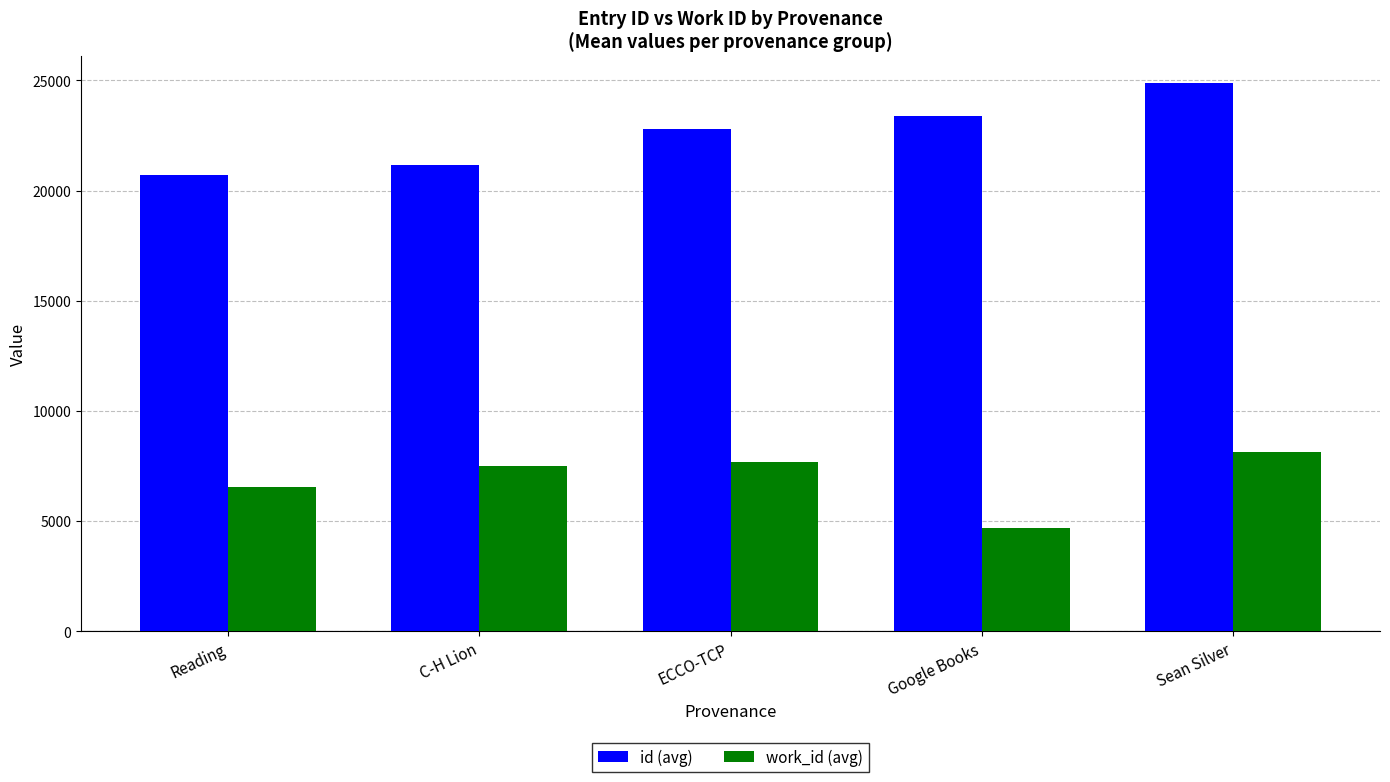

How many bars are there in each group?

2